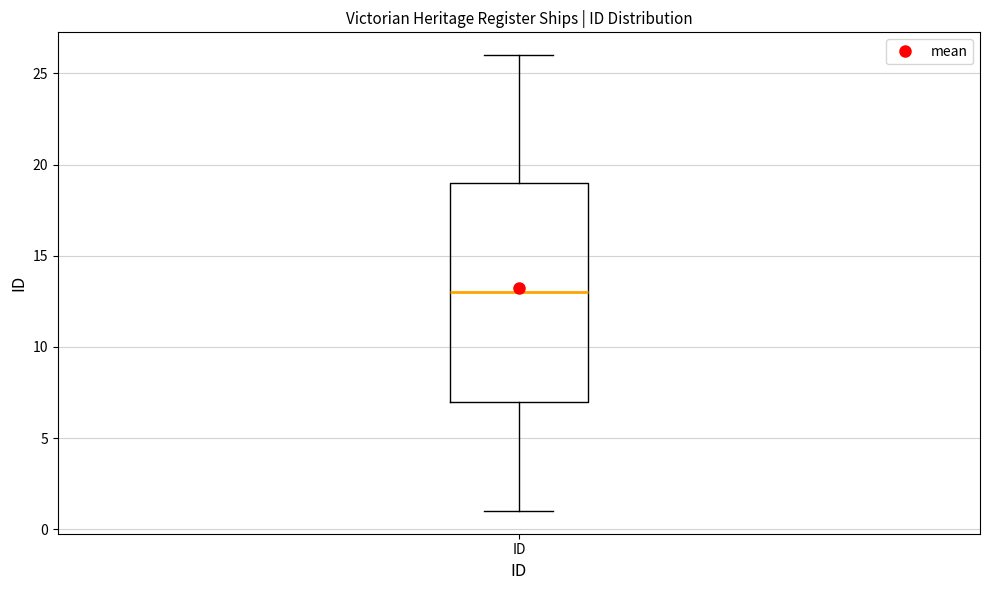

Where does the lower whisker of the box for ID end on the y-axis? The values are not printed on the chart, so give them approximately, as read against the axis.

1